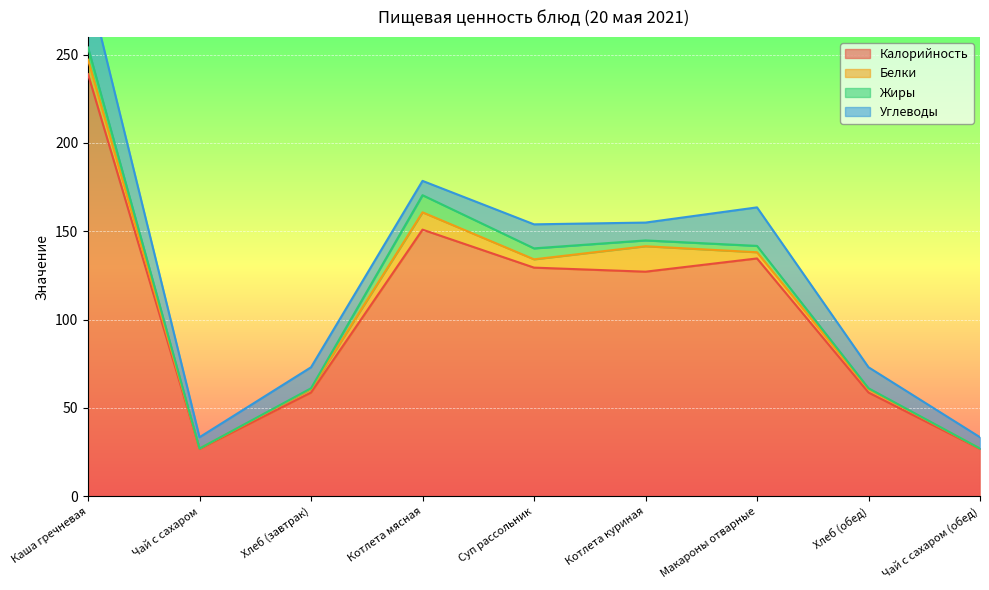

Reading left to right, list all the values displayed in this chart.

Калорийность: 238.9	26.8	58.7	150.9	129.4	127.1	134.6	58.7	26.8
Белки: 8.2	0.2	2.0	9.8	4.7	14.4	3.5	2.0	0.2
Жиры: 6.9	0.0	0.4	9.7	6.2	3.3	3.6	0.4	0.0
Углеводы: 35.9	6.4	11.9	8.1	13.6	10.1	21.8	11.9	6.4